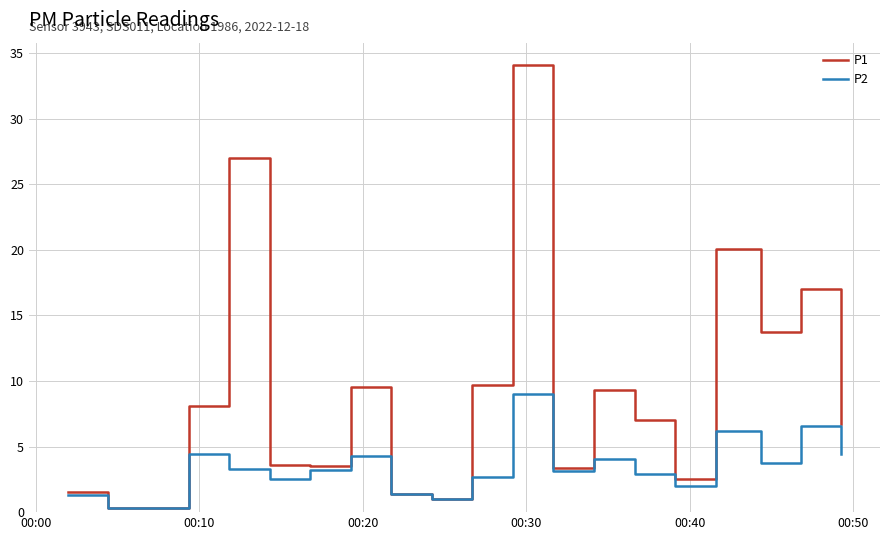

What is the difference between the maximum and second lowest values in the P2 series?

8.7